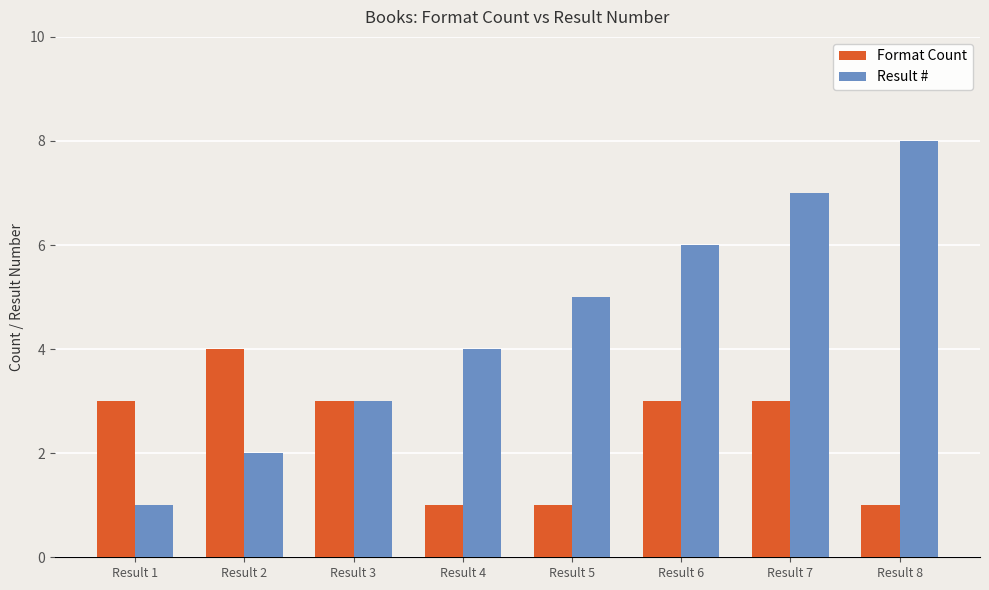

What is the spread (max minus min) of values at Result 4?

3